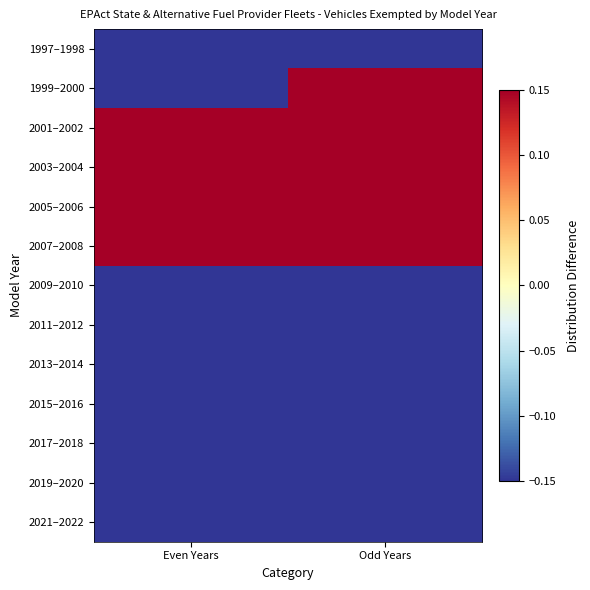

What is the greatest value displayed?

1.0